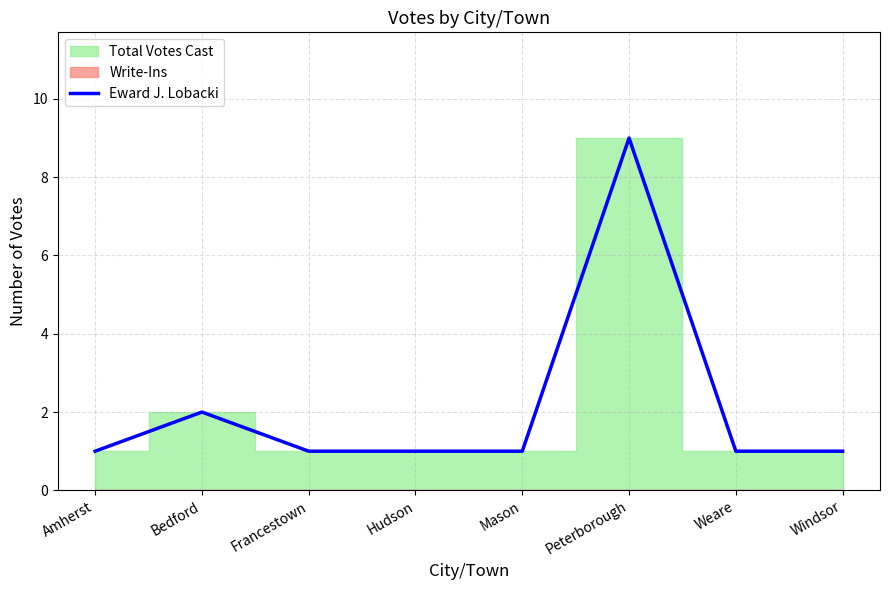

What is the label of the 2nd point from the right?

Weare